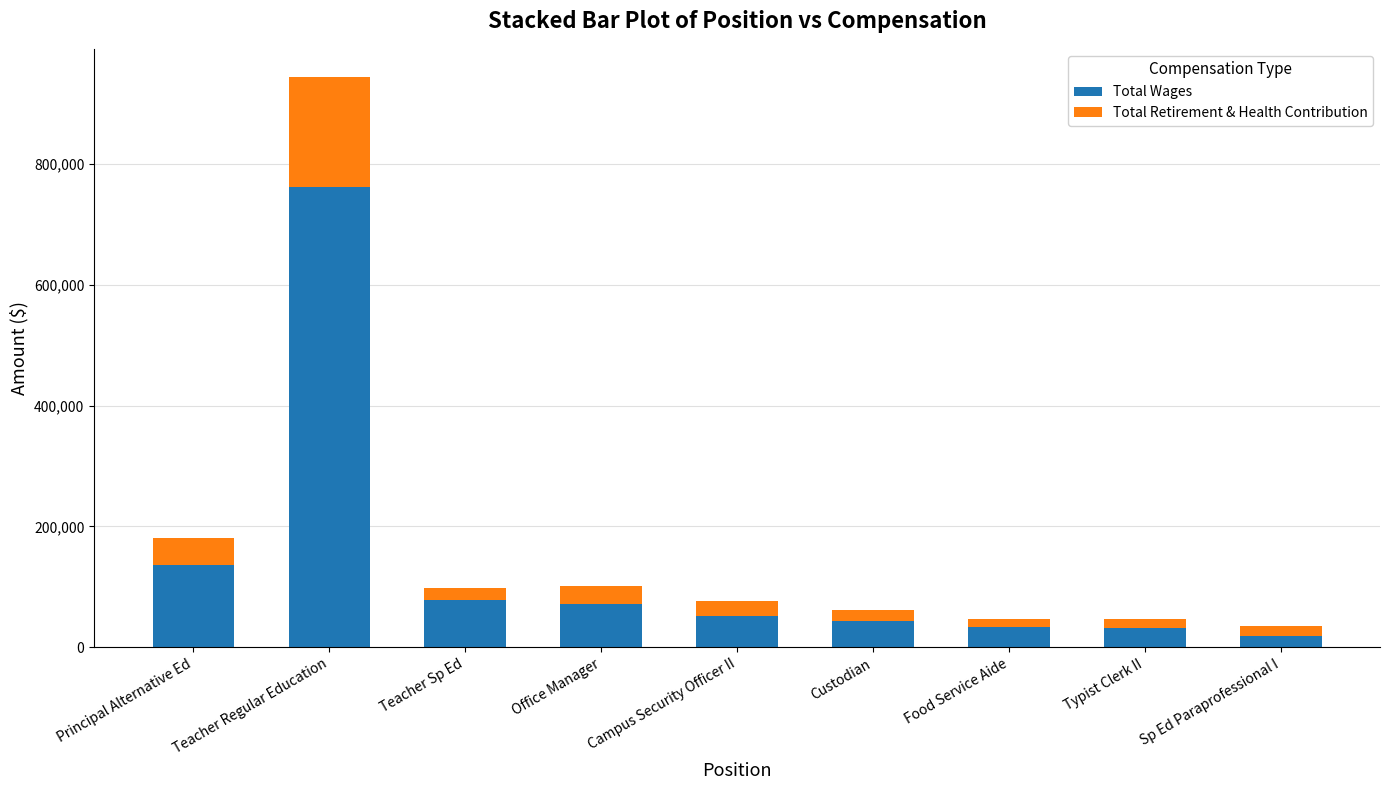

The value of Total Wages at Principal Alternative Ed is 59354. True or false?

False